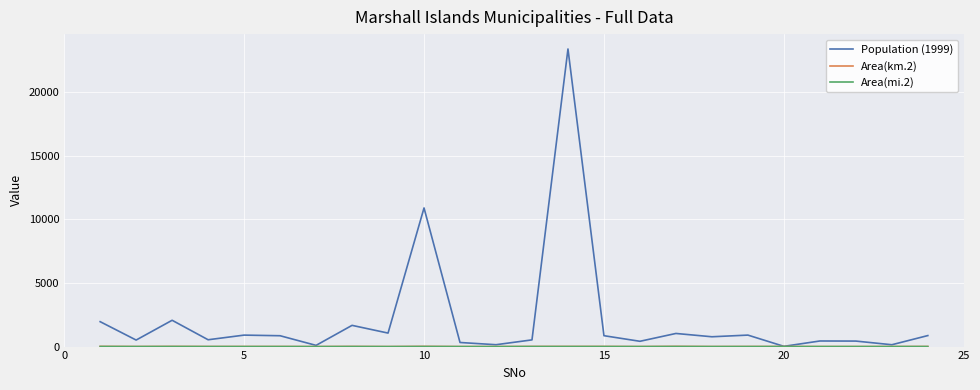

Which series has the largest total across all categories?

Population (1999)